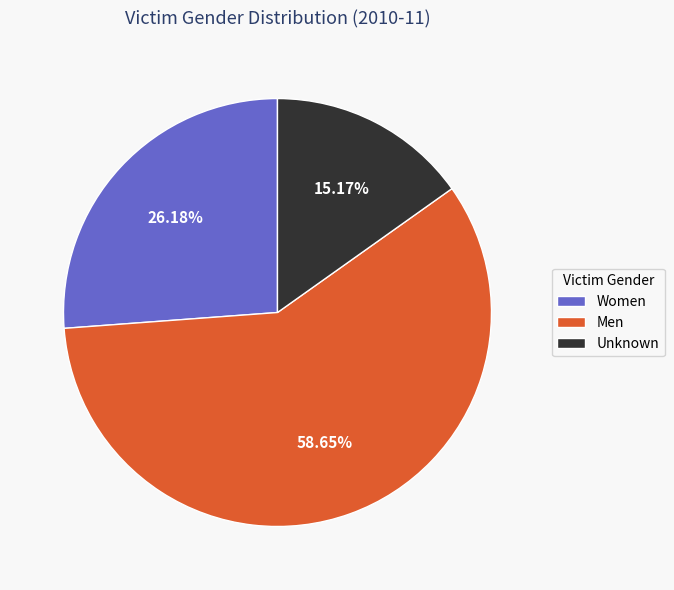

True or false: Men accounts for 59% of the total.

True